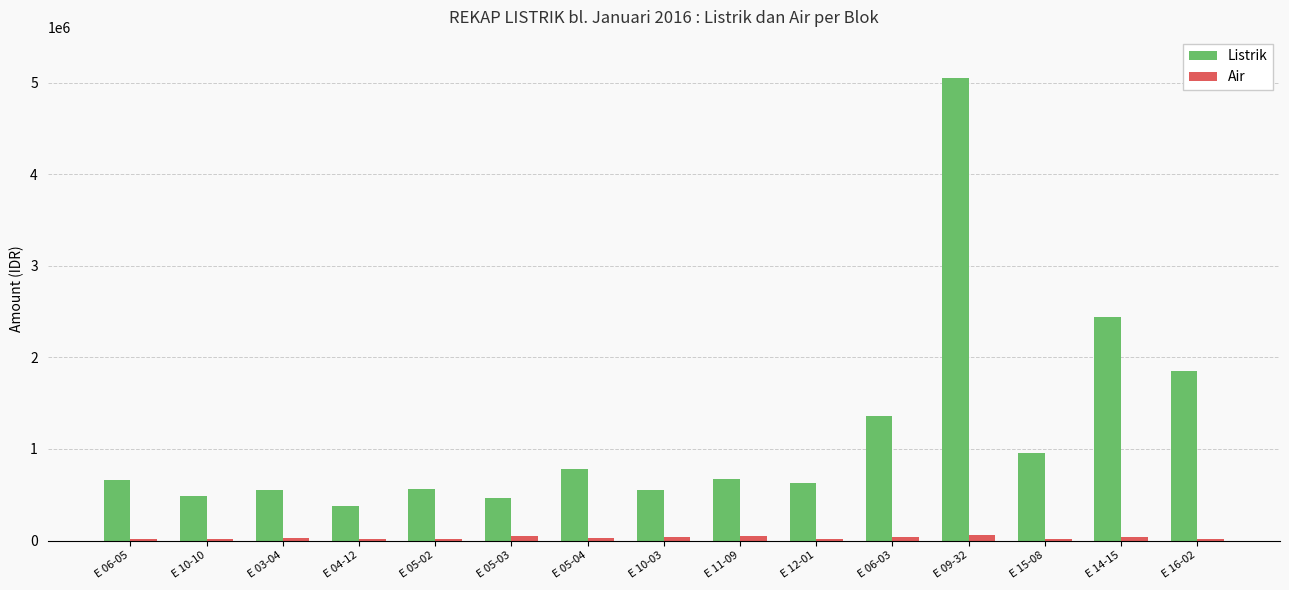

Where is Listrik nearest to the value 2713457?

E 14-15